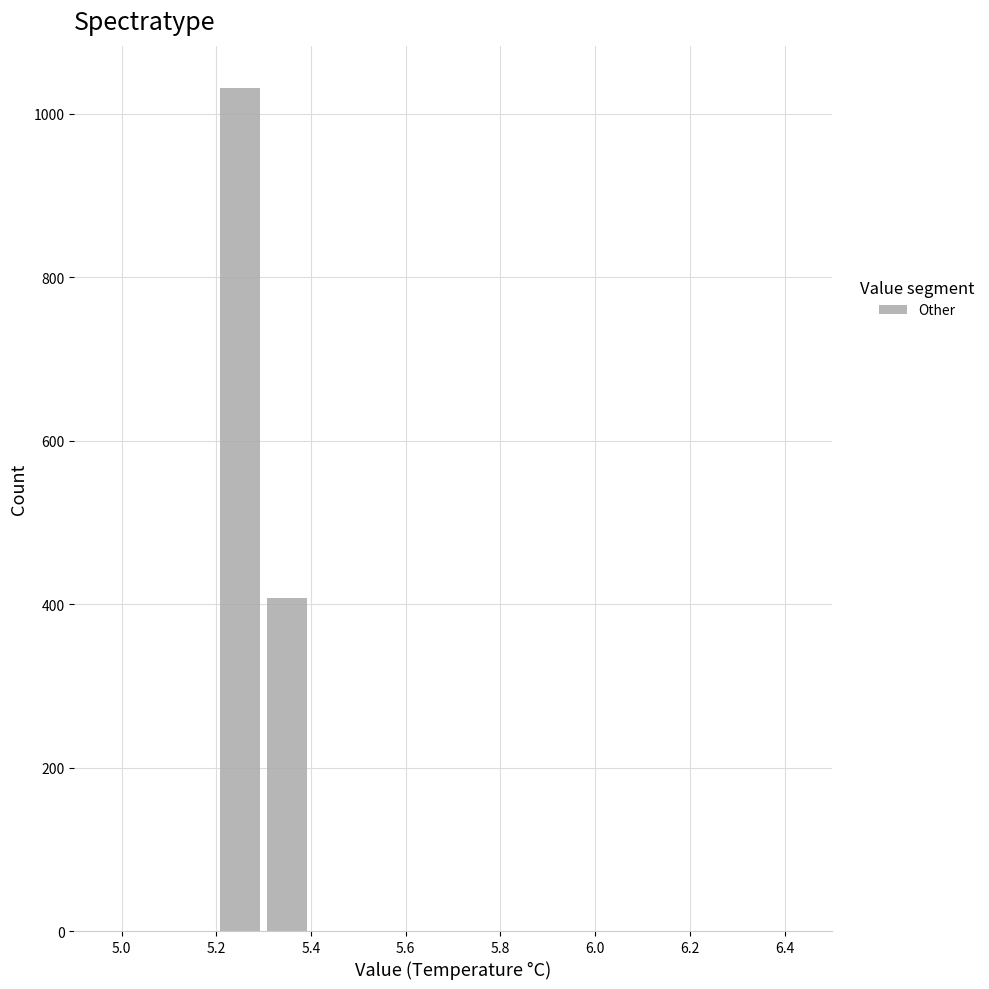

How tall is the bar that spans 5.2 to 5.3 on the x-axis? The values are not printed on the chart, so give them approximately, as read against the axis.

1040